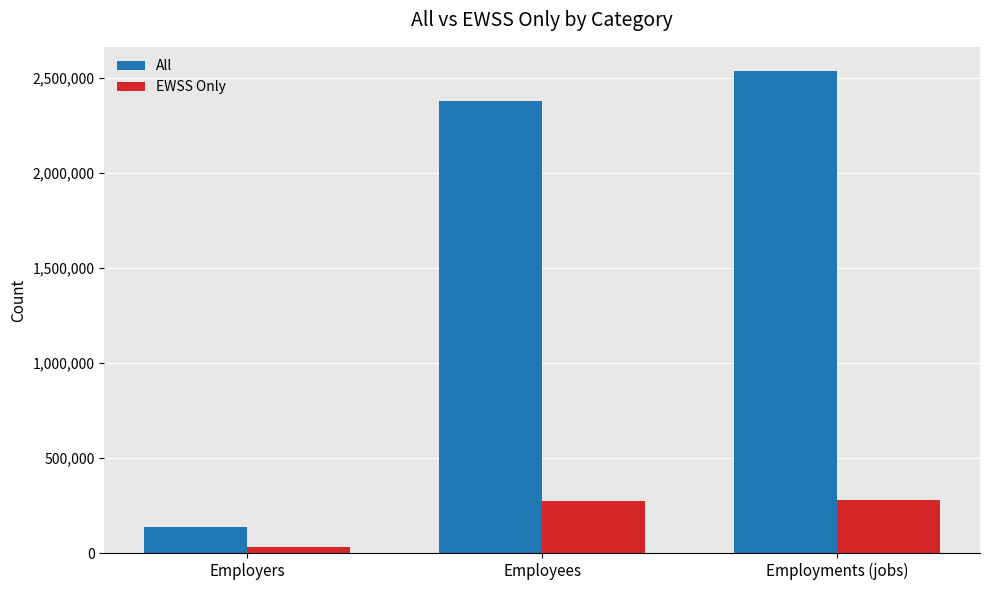

At which label is EWSS Only closest to 154050?

Employees